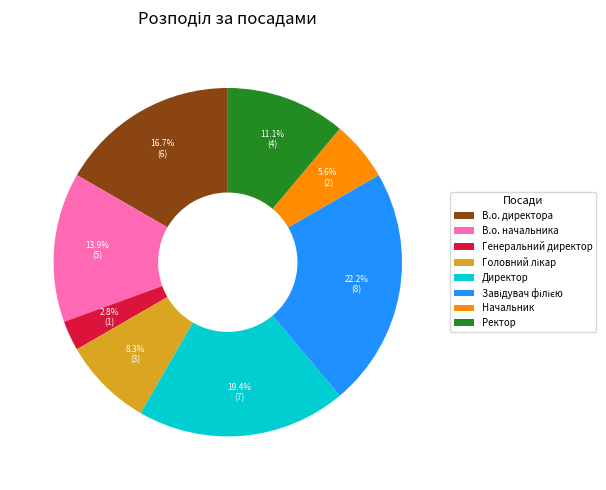

What portion of the pie excludes Генеральний директор?

97.2%